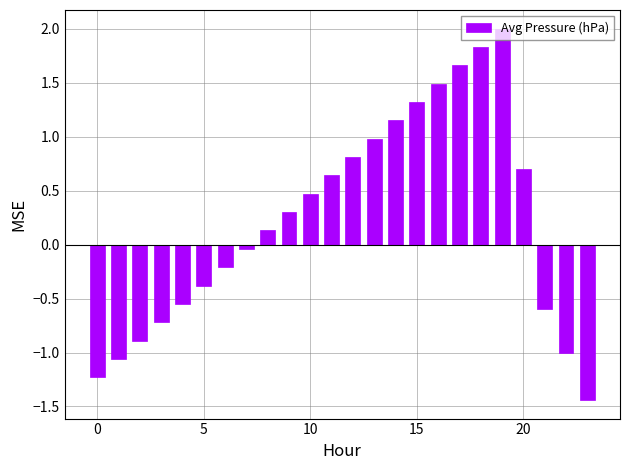

Count the number of data series in this chart.

1